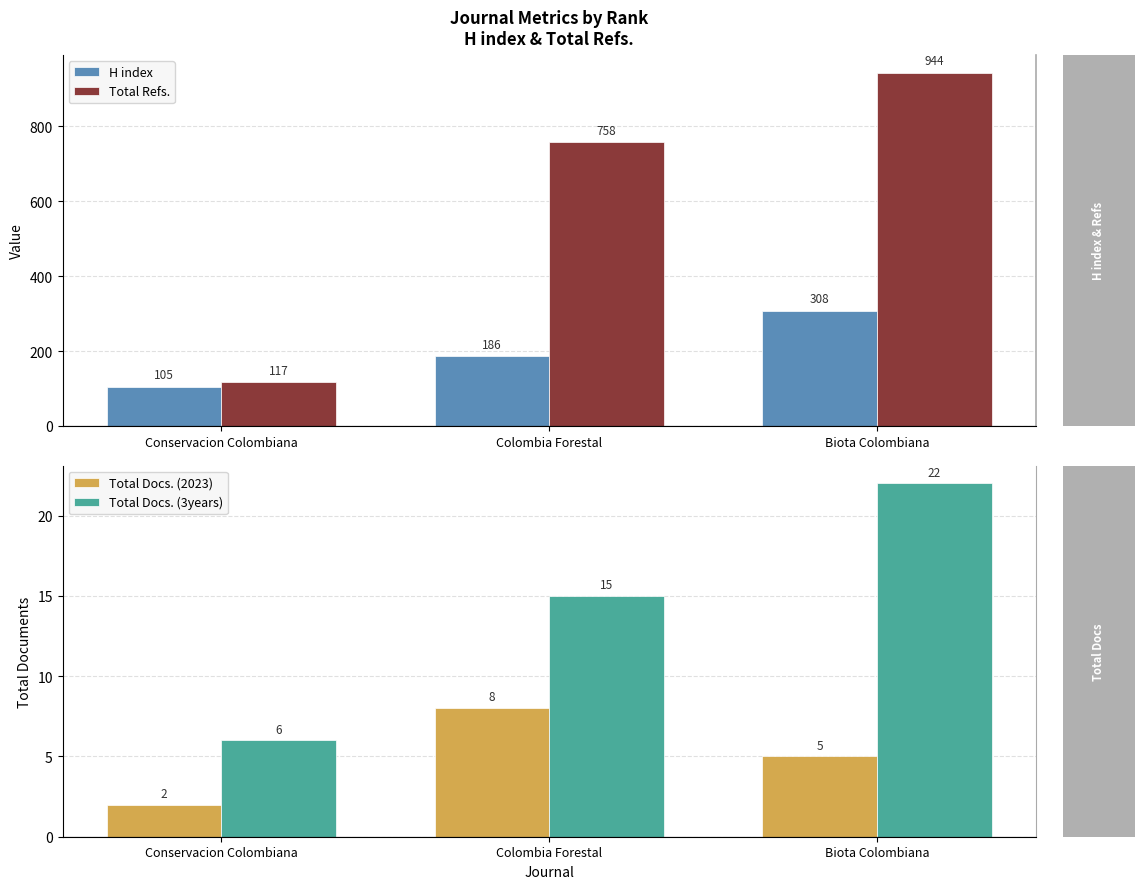

The value of Total Refs. at Conservacion Colombiana is 117. True or false?

True